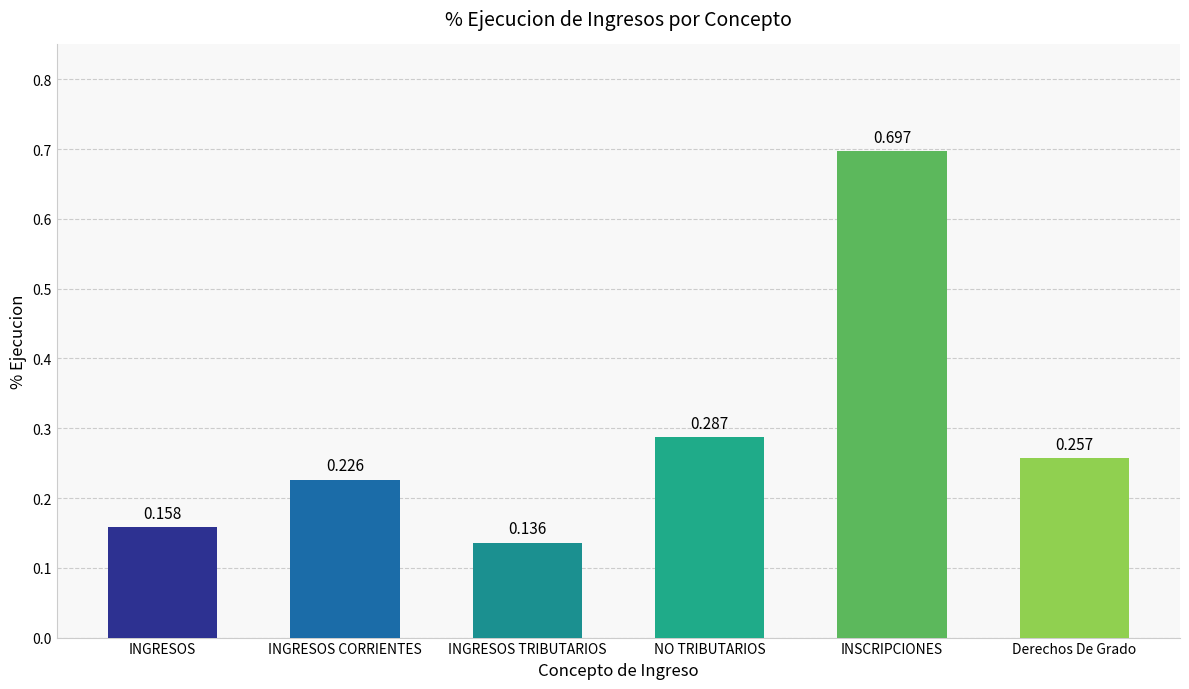

What position from the right is Derechos De Grado?

1